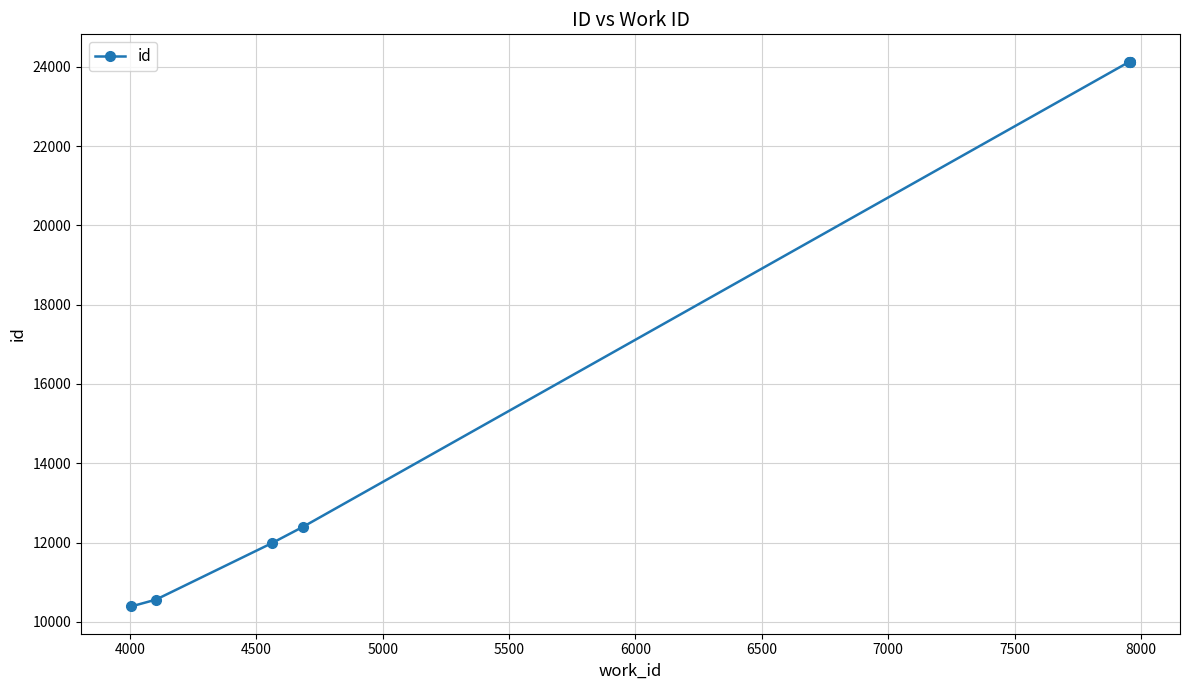

True or false: there are more than 2 points higher than both neighbors.

False